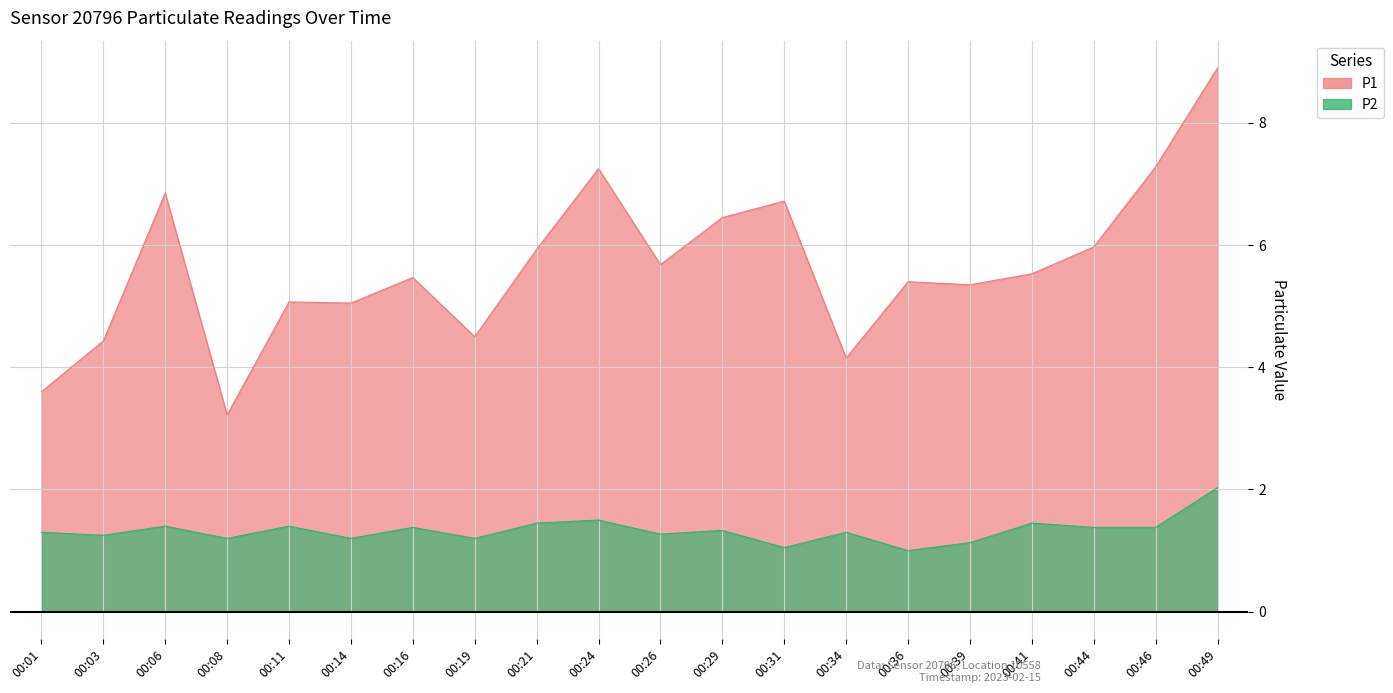

How many interior local valleys does the P1 series have?

6